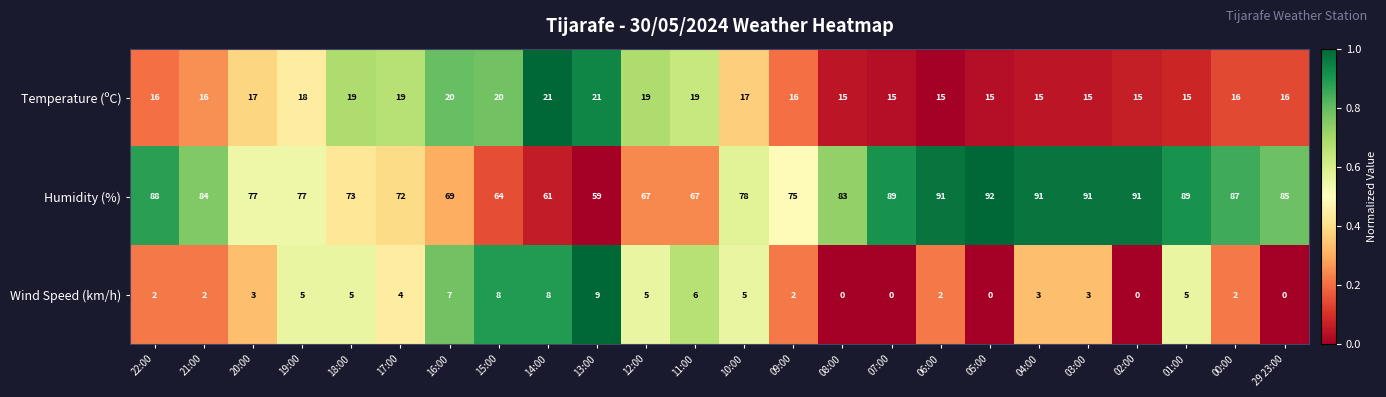

Which series changed the most between 08:00 and 01:00?

Humidity (%)